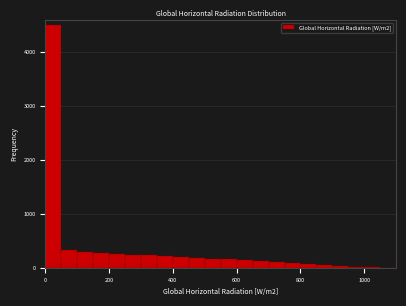

Around what value on the x-axis is the tallest bar? Give the approximate position of its centre, as read against the axis.

20